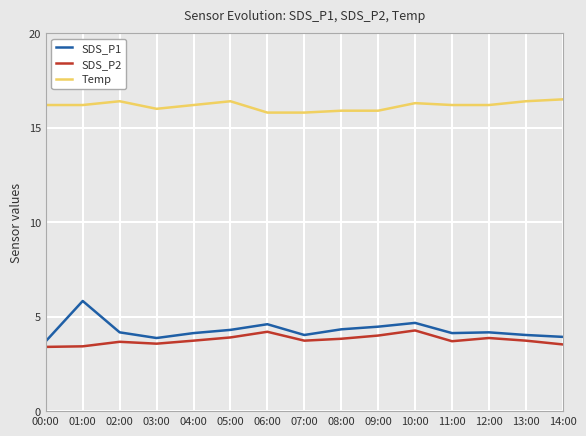

What is the total value across all series at 05:00?

24.6